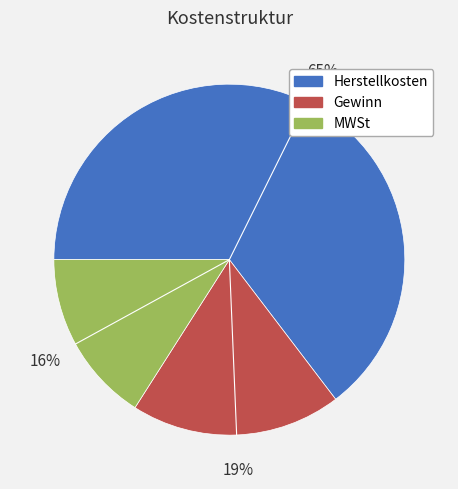

Is the sum of Herstellkosten and MWSt greater than half?

Yes